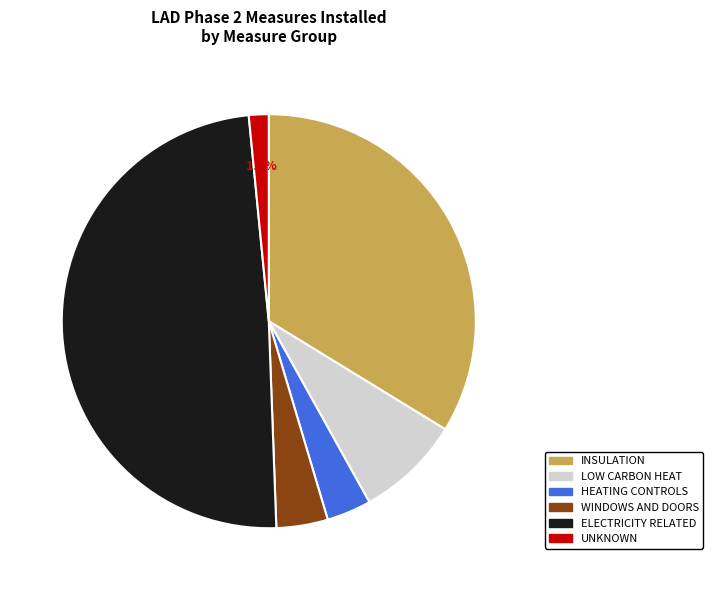

Is there a majority slice in this chart?

No